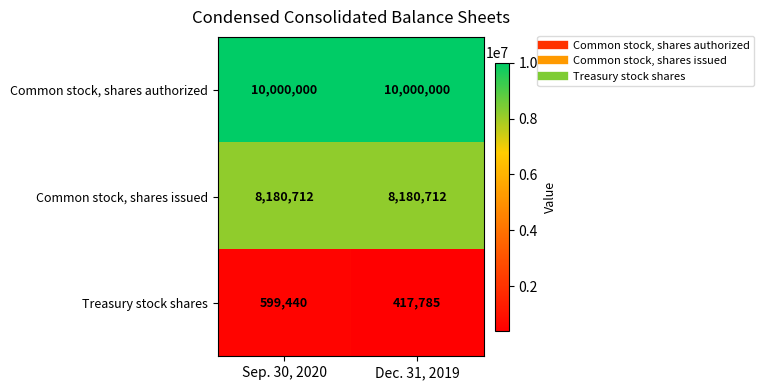

What is the greatest value displayed?

10000000